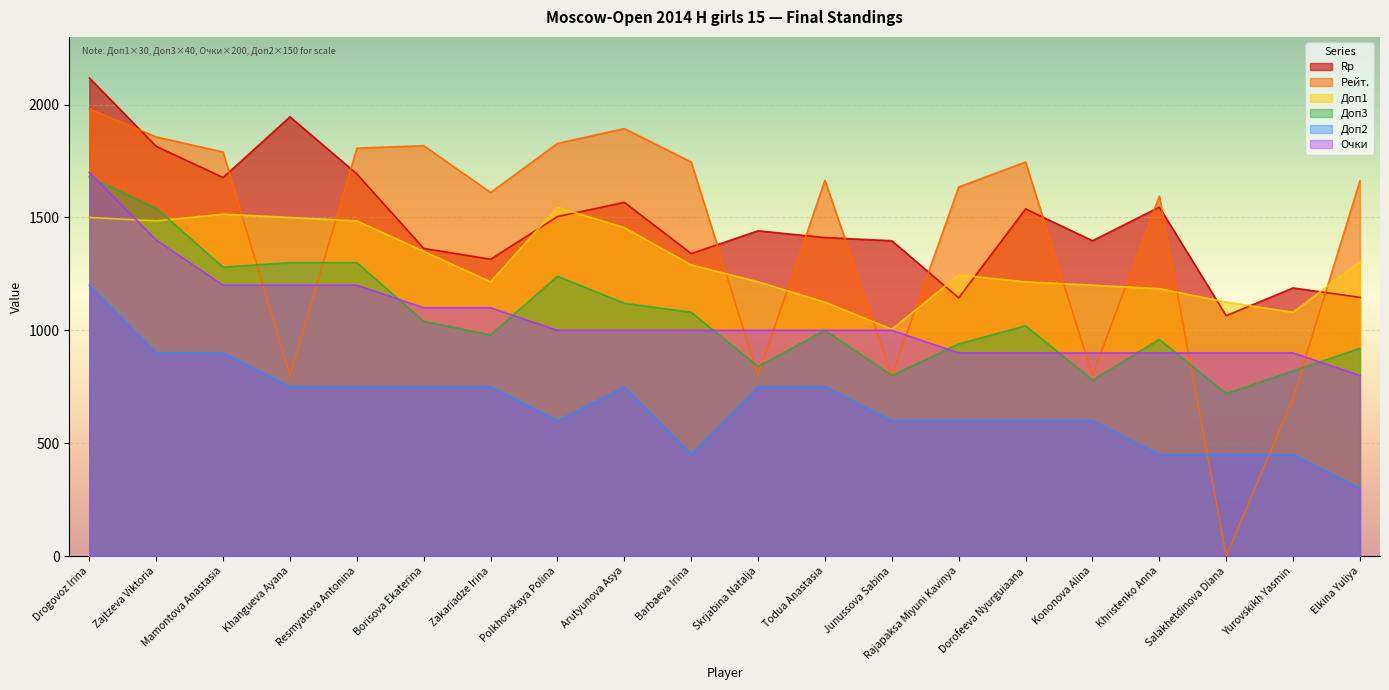

What is the maximum value shown in the chart?

2118